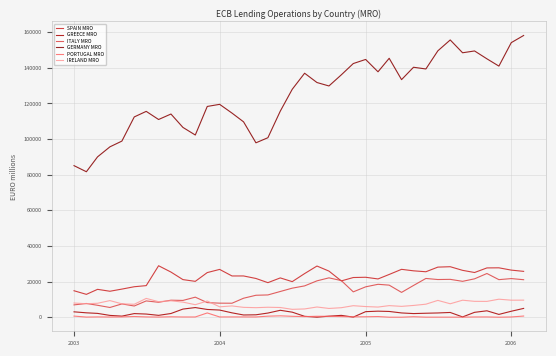

What is the difference between the maximum and minimum values in the SPAIN MRO series?

16061.2